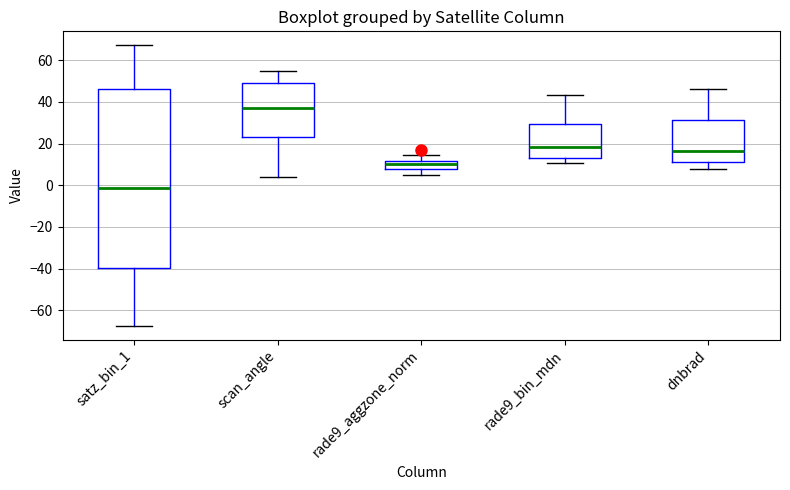

Reading left to right, transcribe this box plot: for each box, give where its median line is, the range the box spans, and where its two whiskers end, as read against the y-axis. The values are not printed on the chart, so give them approximately, as read against the axis.

satz_bin_1: median -2, box -40 to 46, whiskers -68 to 68
scan_angle: median 38, box 24 to 50, whiskers 4 to 54
rade9_aggzone_norm: median 10, box 8 to 12, whiskers 4 to 14
rade9_bin_mdn: median 18, box 12 to 30, whiskers 10 to 44
dnbrad: median 16, box 12 to 32, whiskers 8 to 46